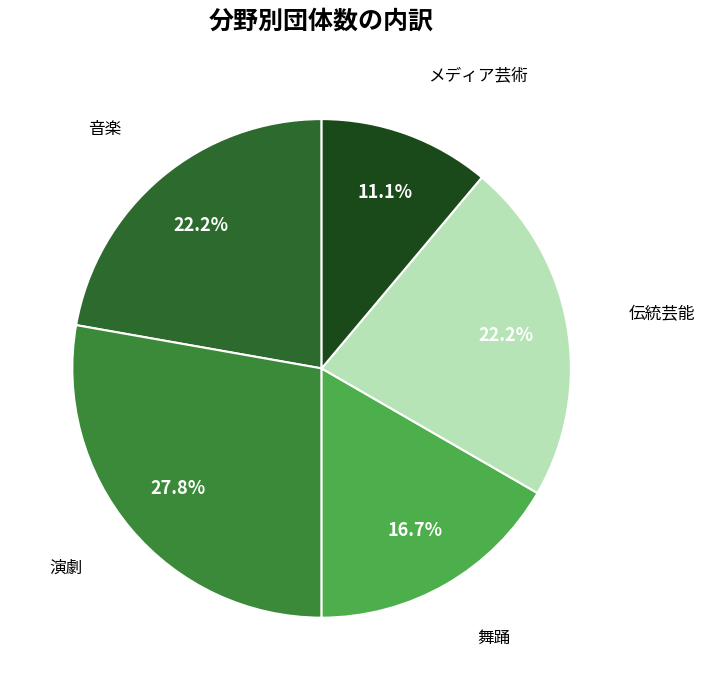

Is there a majority slice in this chart?

No